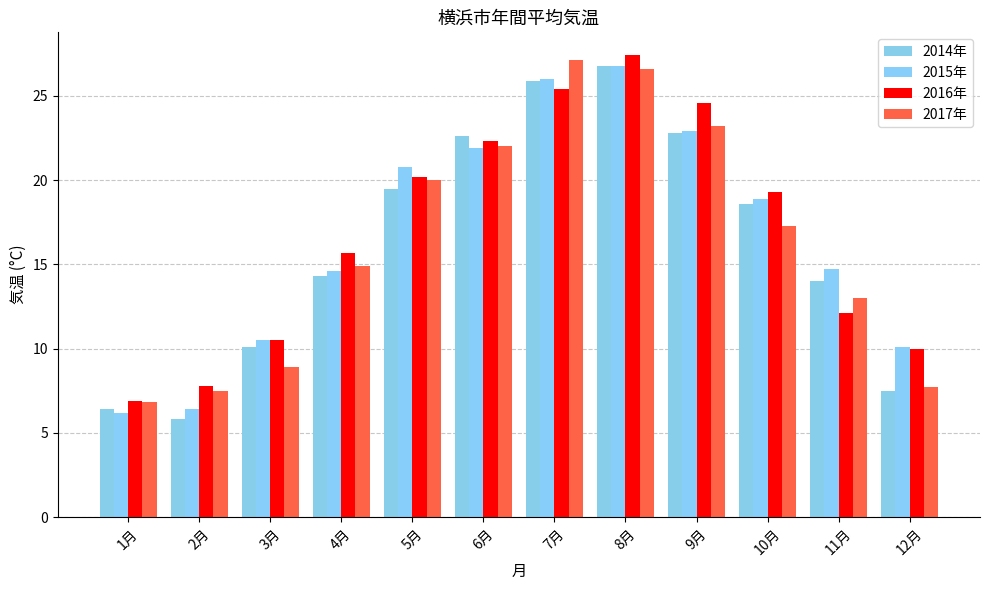

Reading left to right, transcribe all the data shown in this chart.

2014年: 6.4	5.8	10.1	14.3	19.5	22.6	25.9	26.8	22.8	18.6	14.0	7.5
2015年: 6.2	6.4	10.5	14.6	20.8	21.9	26.0	26.8	22.9	18.9	14.7	10.1
2016年: 6.9	7.8	10.5	15.7	20.2	22.3	25.4	27.4	24.6	19.3	12.1	10.0
2017年: 6.8	7.5	8.9	14.9	20.0	22.0	27.1	26.6	23.2	17.3	13.0	7.7